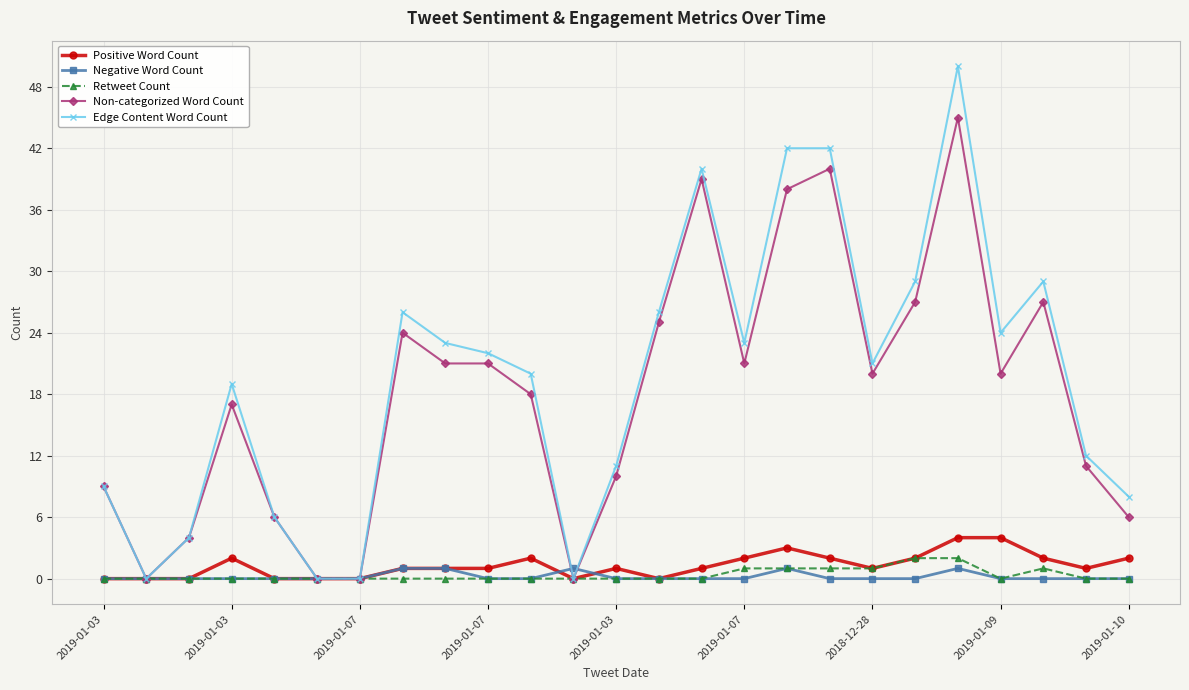

What is the highest value of the Retweet Count series?

2